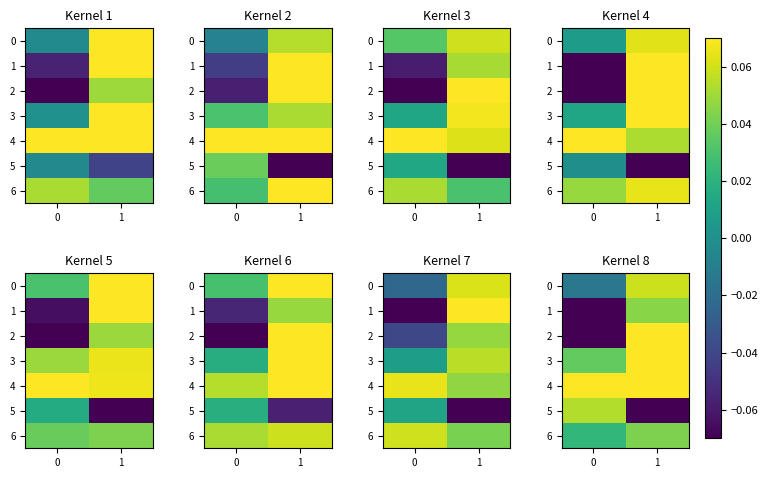

What is the total value across all series at 1?

0.3